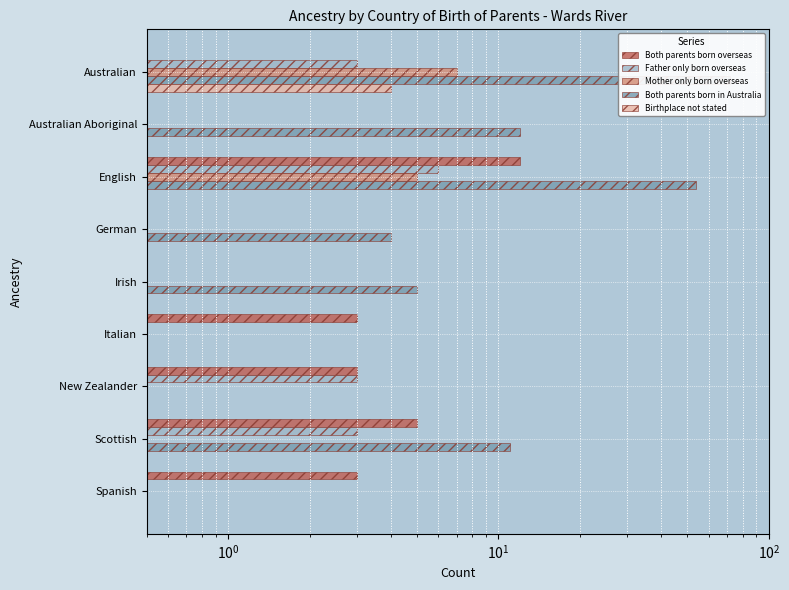

How many values in the Both parents born overseas series exceed 3?

2